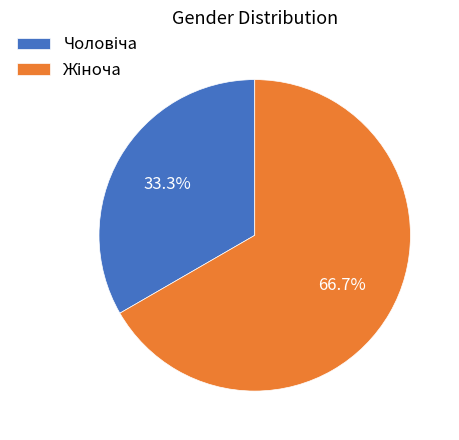

Is there any slice that represents more than half of the pie?

Yes